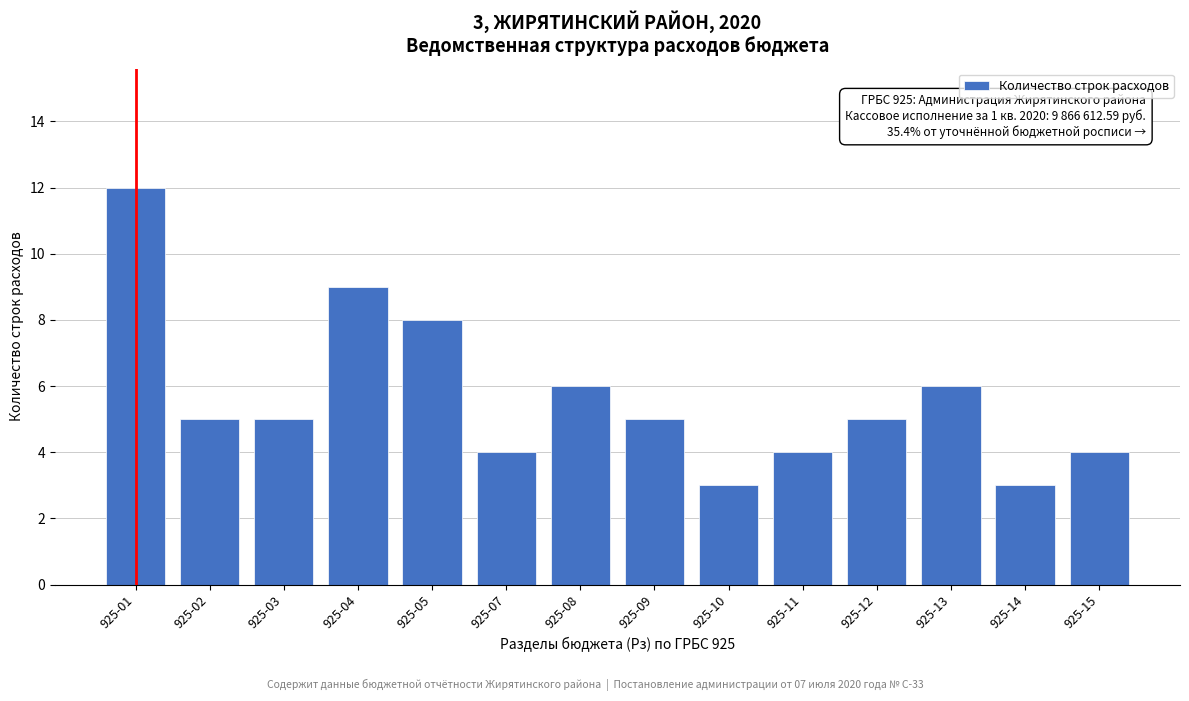

Reading right to left, what are all the values shown in this chart?

925-15=4	925-14=3	925-13=6	925-12=5	925-11=4	925-10=3	925-09=5	925-08=6	925-07=4	925-05=8	925-04=9	925-03=5	925-02=5	925-01=12